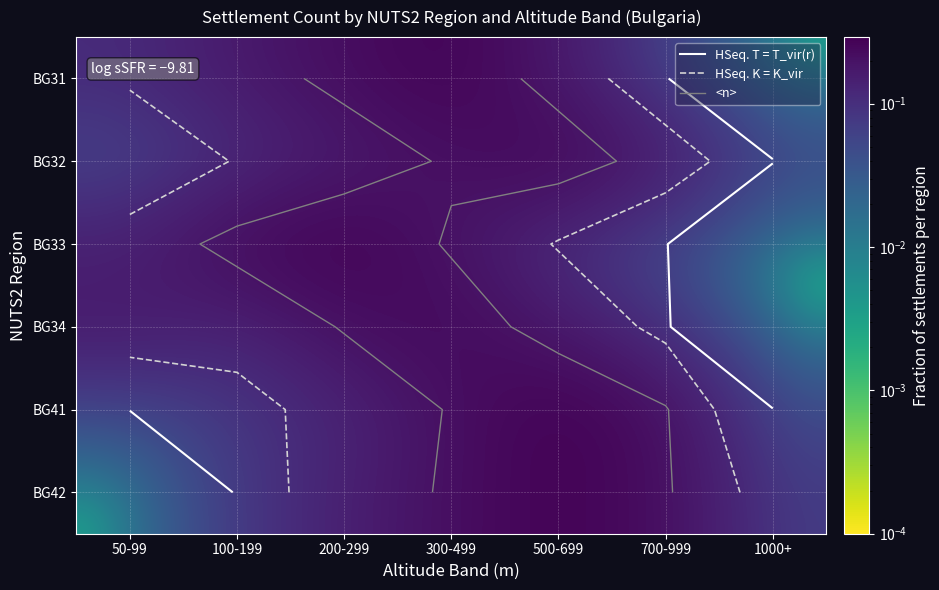

Which series changed the most between 50-99 and 300-499?

BG42